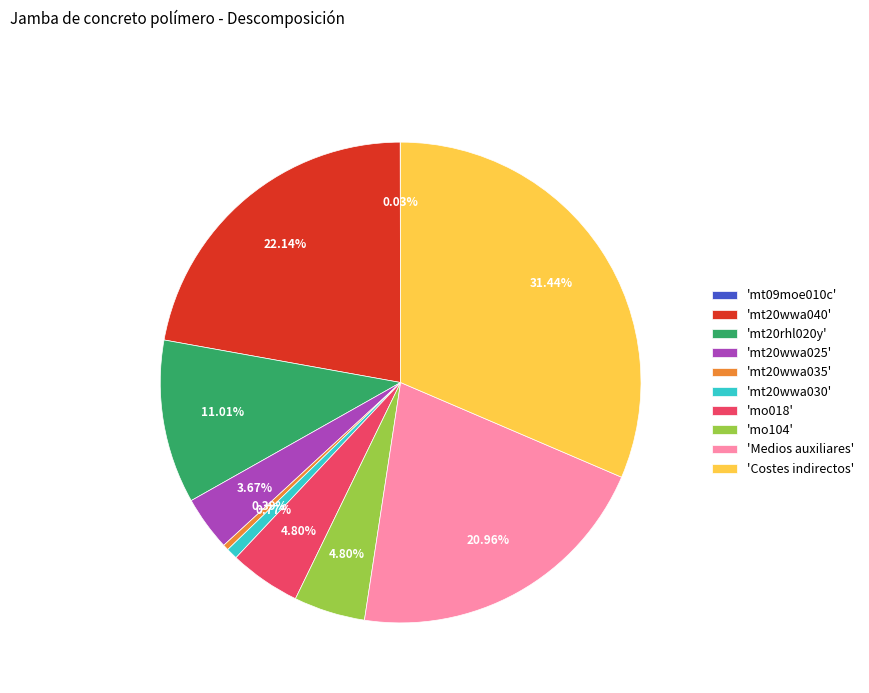

Between 'mt20wwa035' and 'Costes indirectos', which is larger?

'Costes indirectos'